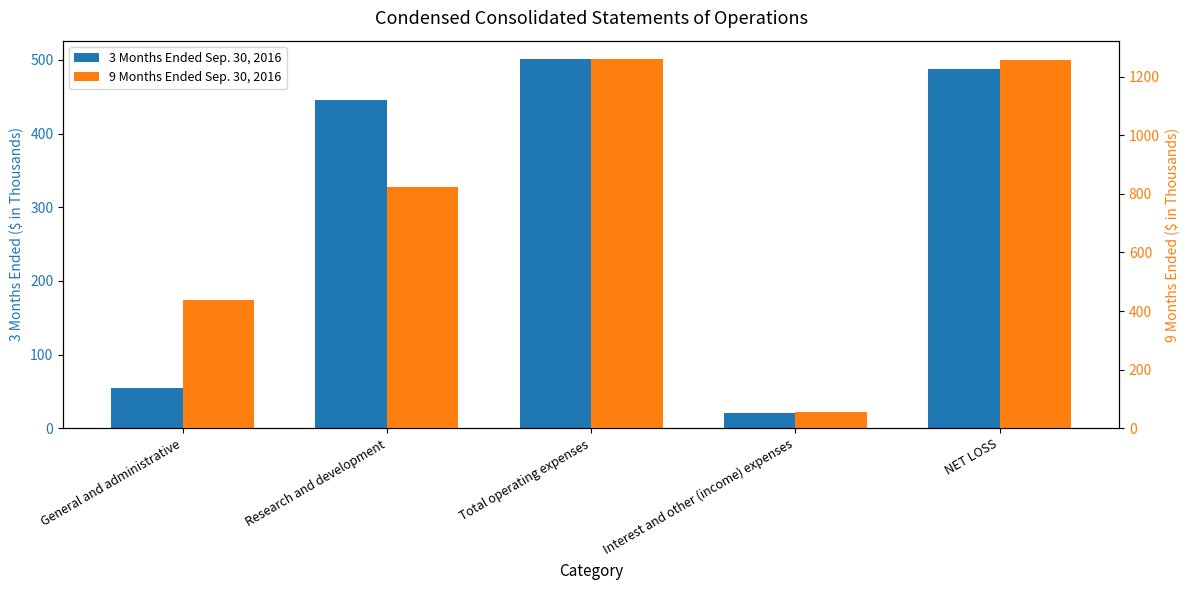

Is the value of 3 Months Ended Sep. 30, 2016 at Research and development greater than the value of 9 Months Ended Sep. 30, 2016 at Research and development?

No